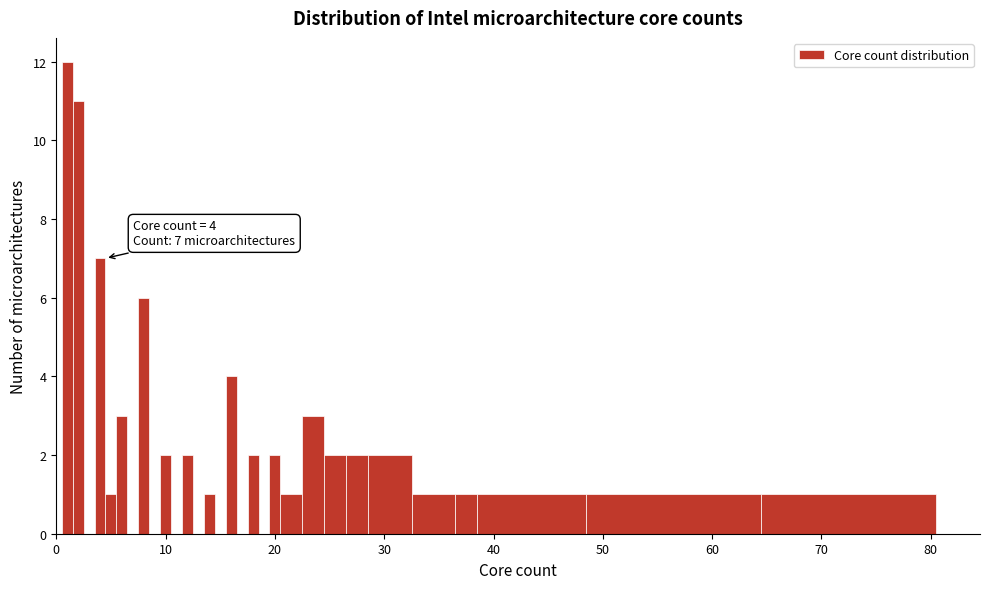

Read against the x-axis, roughly where is the centre of the tallest bar?

1